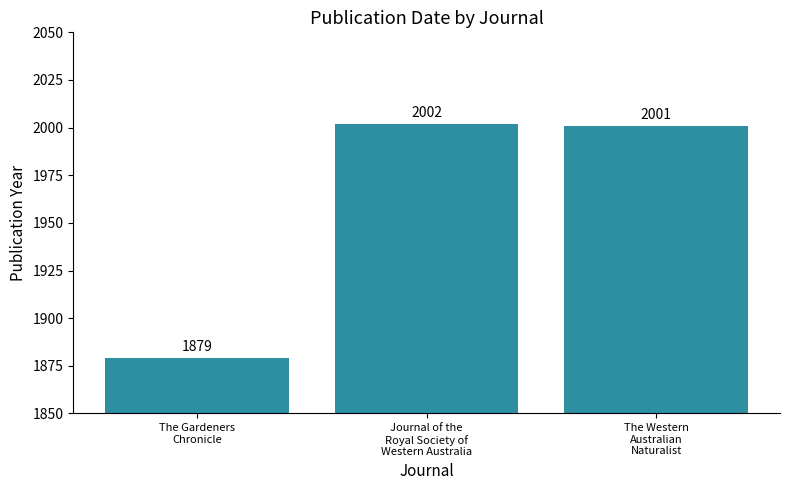

What is the sum of all values?

5882